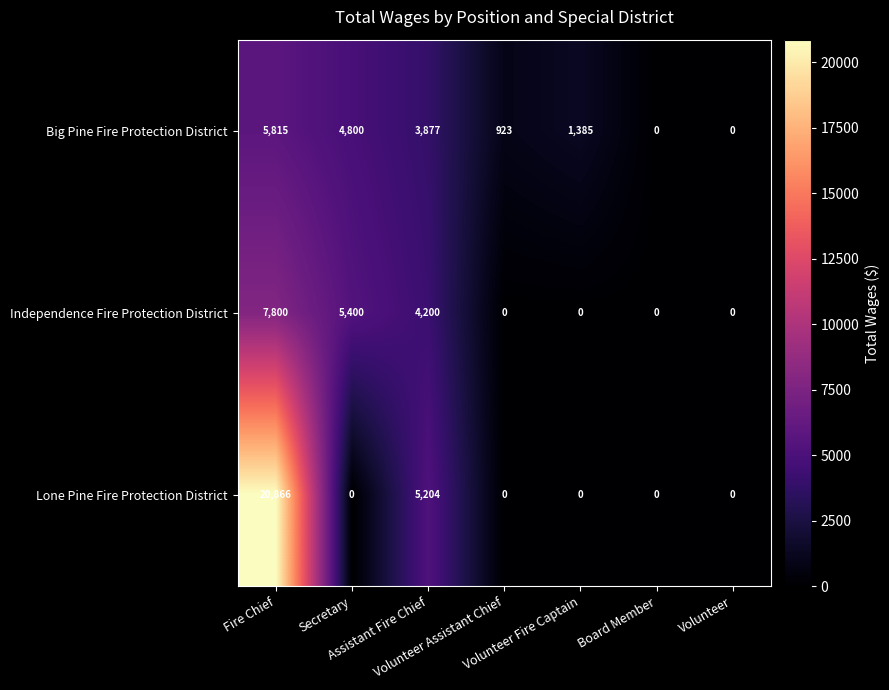

Which series has the largest total across all categories?

Lone Pine Fire Protection District